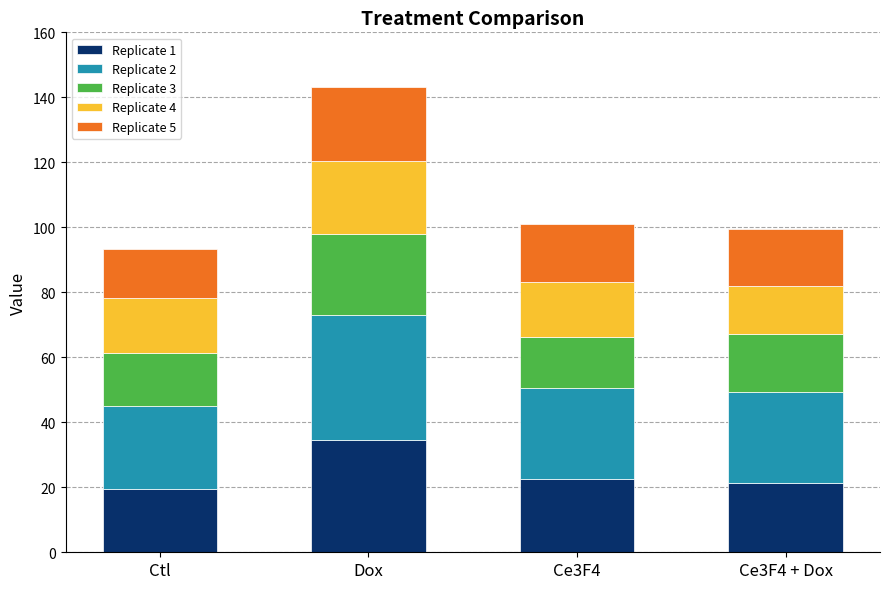

How many bars are there in total?

4